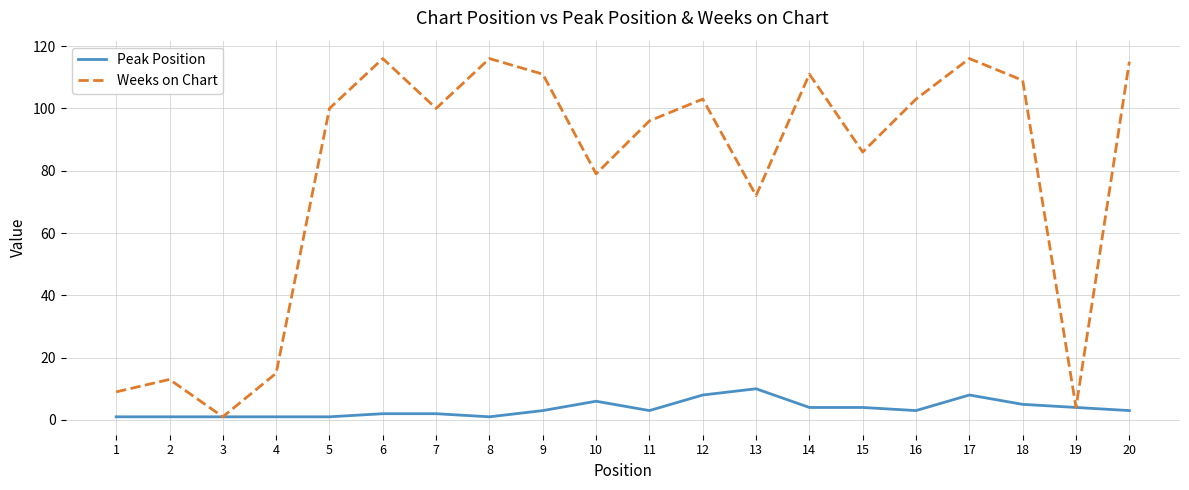

Which category has the highest value in the Peak Position series?

13